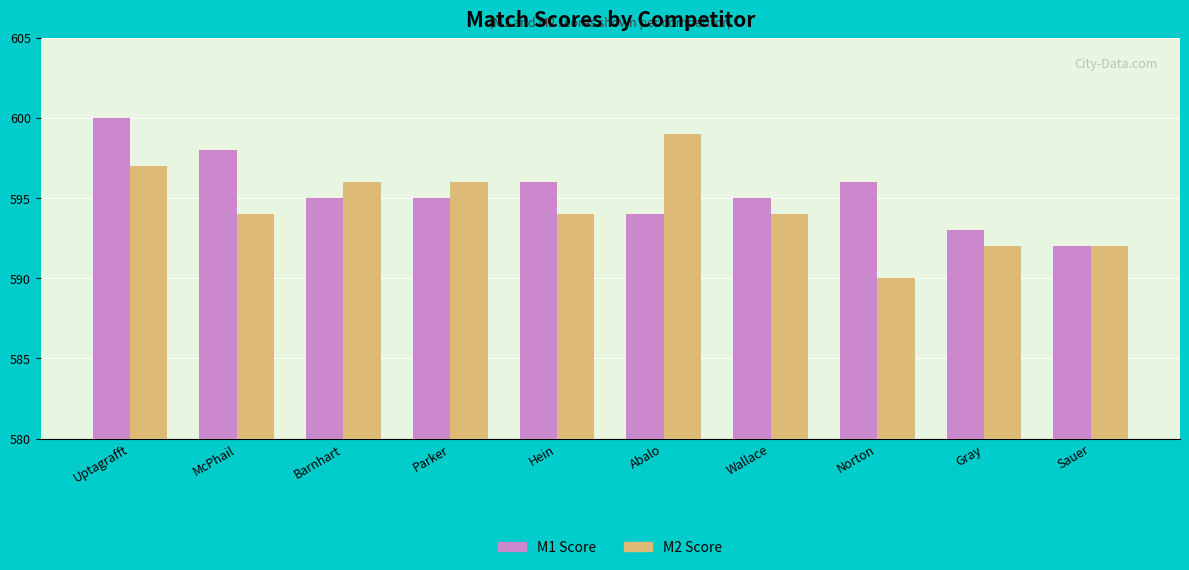

Count the number of data series in this chart.

2